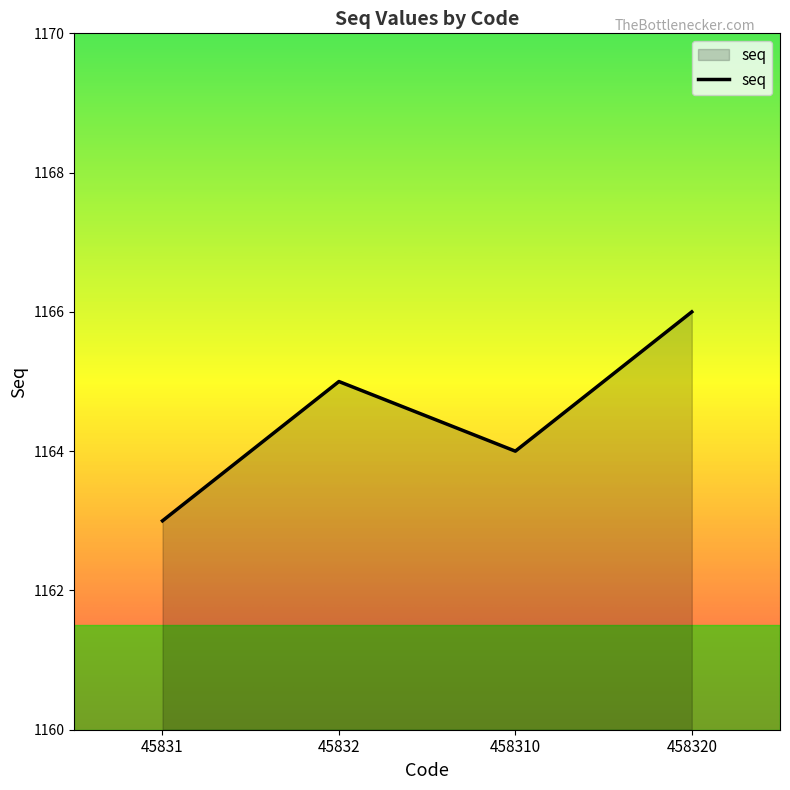

Count the number of data series in this chart.

1